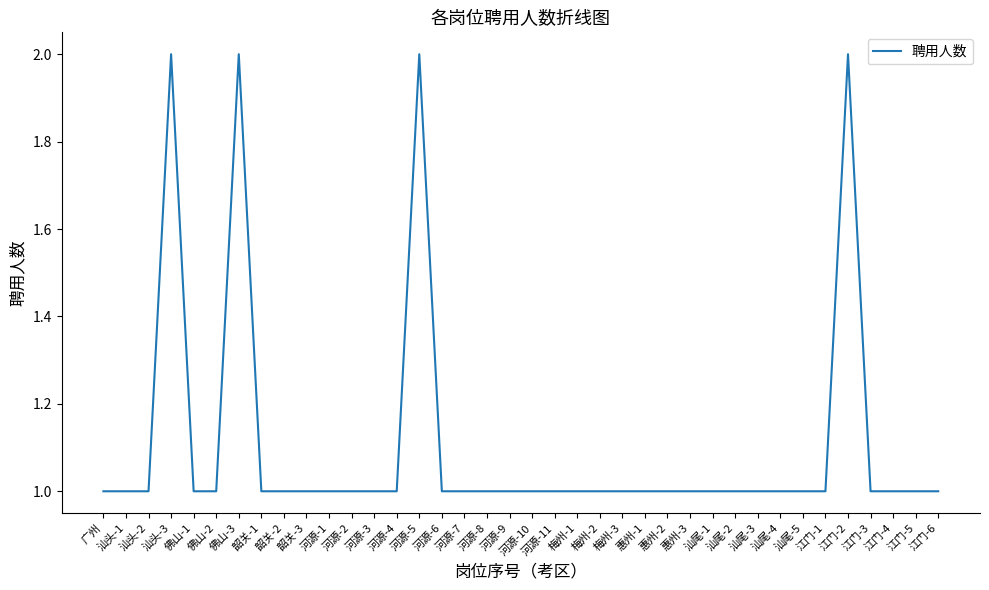

What is the difference between the second highest and minimum values?

1